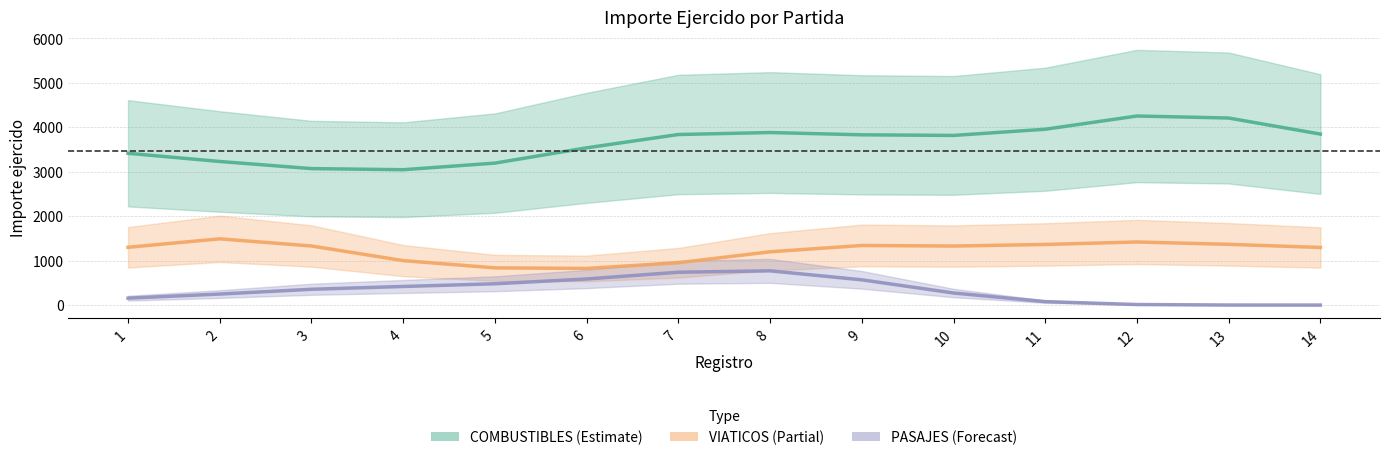

What is the average value of the COMBUSTIBLES series?

3649.9